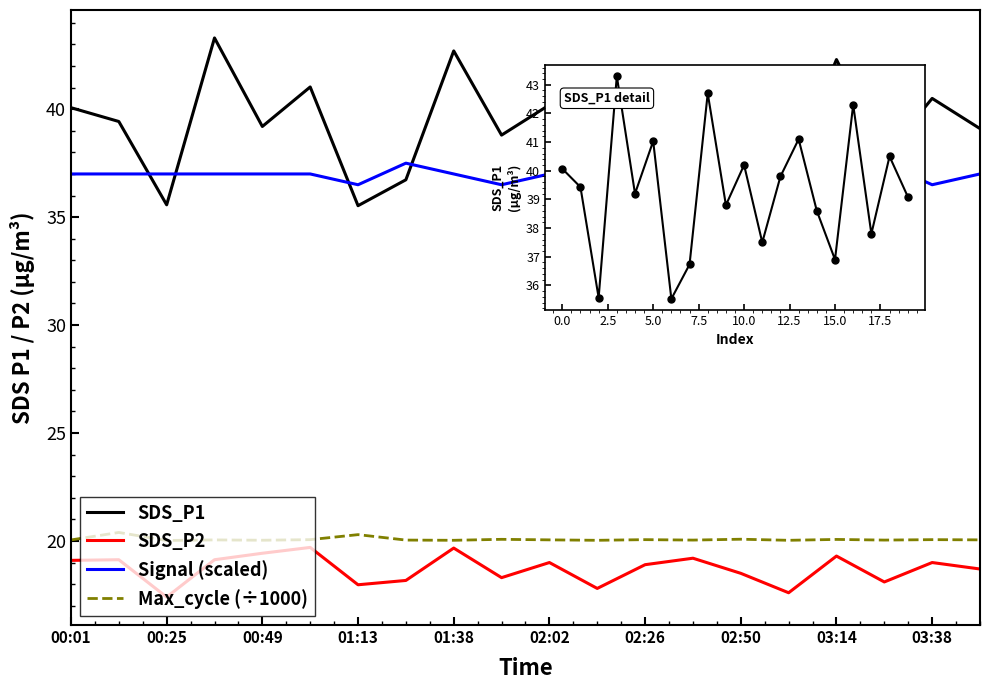

What is the difference between the maximum and minimum values in the Max_cycle (÷1000) series?

0.4